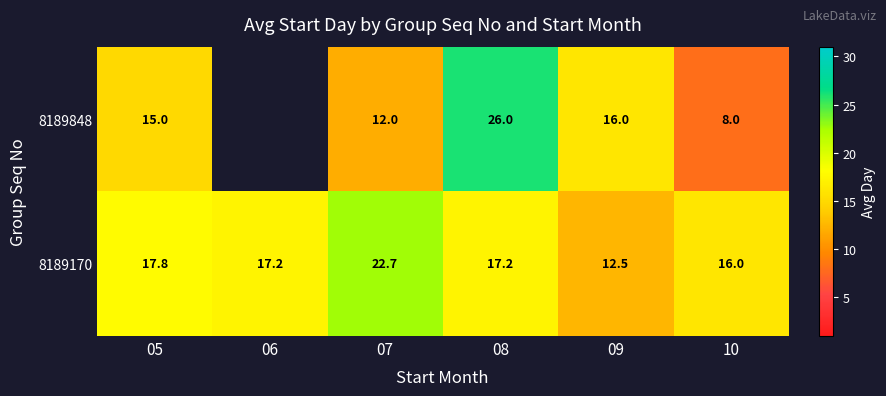

What is the approximate value of 8189170 at 09?

12.5